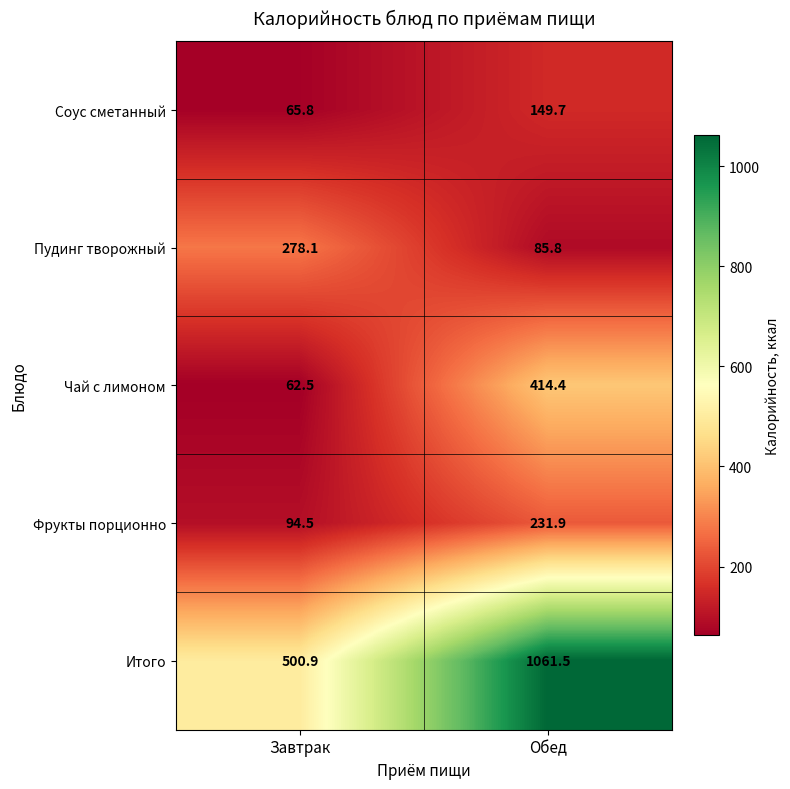

Reading left to right, list all the values displayed in this chart.

Соус сметанный: 65.8	149.7
Пудинг творожный: 278.1	85.8
Чай с лимоном: 62.5	414.4
Фрукты порционно: 94.5	231.9
Итого: 500.9	1061.5